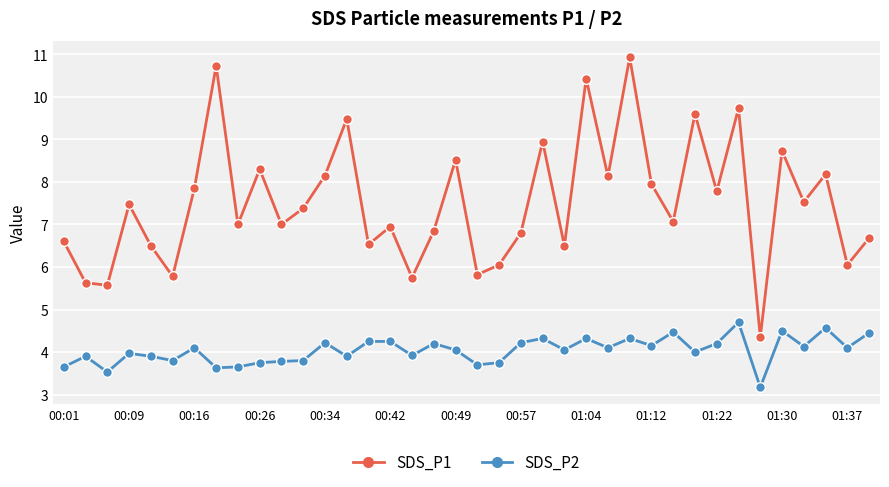

What are all the series names shown in the legend?

SDS_P1, SDS_P2